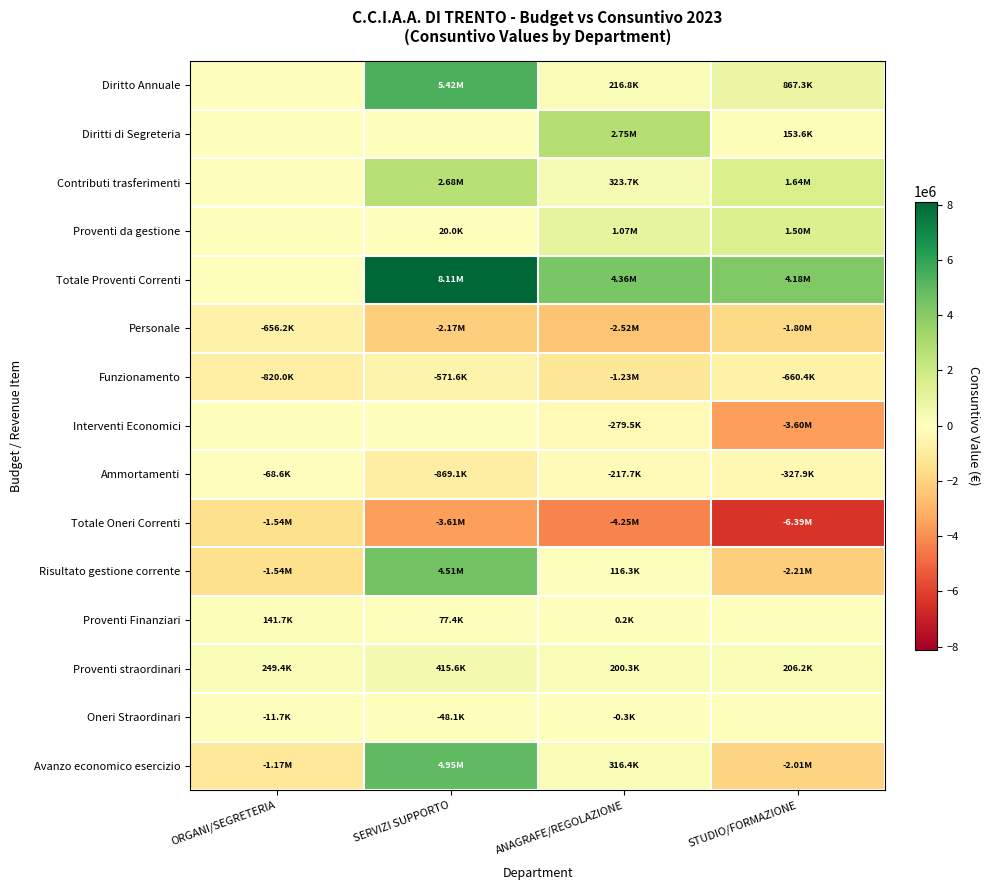

Which series changed the most between SERVIZI SUPPORTO and ANAGRAFE/REGOLAZIONE?

Diritto Annuale